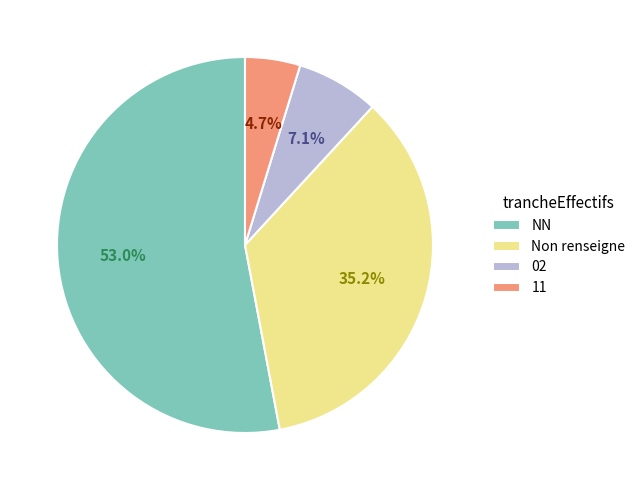

What is the smallest slice in the pie chart?

11